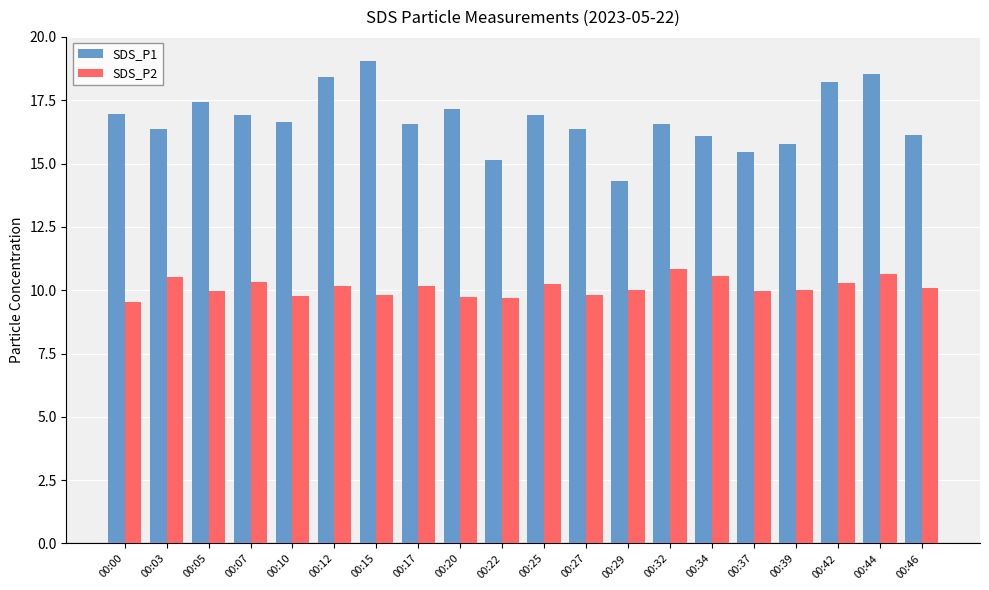

Is the value of SDS_P1 at 00:44 greater than the value of SDS_P2 at 00:34?

Yes